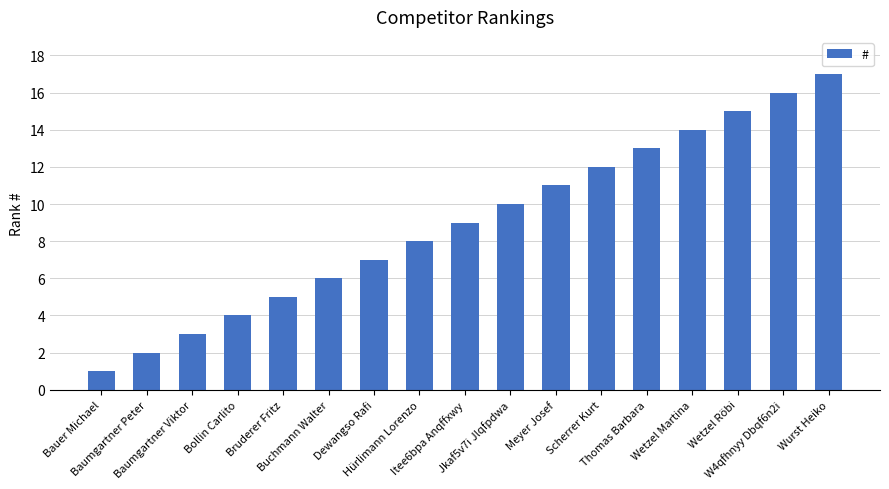

List the labels in order of value, largest first.

Wurst Heiko, W4qfhnyy Dbqf6n2i, Wetzel Röbi, Wetzel Martina, Thomas Barbara, Scherrer Kurt, Meyer Josef, Jkaf5v7i Jlqfpdwa, Itee6bpa Anqffxwy, Hürlimann Lorenzo, Dewangso Rafi, Buchmann Walter, Bruderer Fritz, Bollin Carlito, Baumgartner Viktor, Baumgartner Peter, Bauer Michael